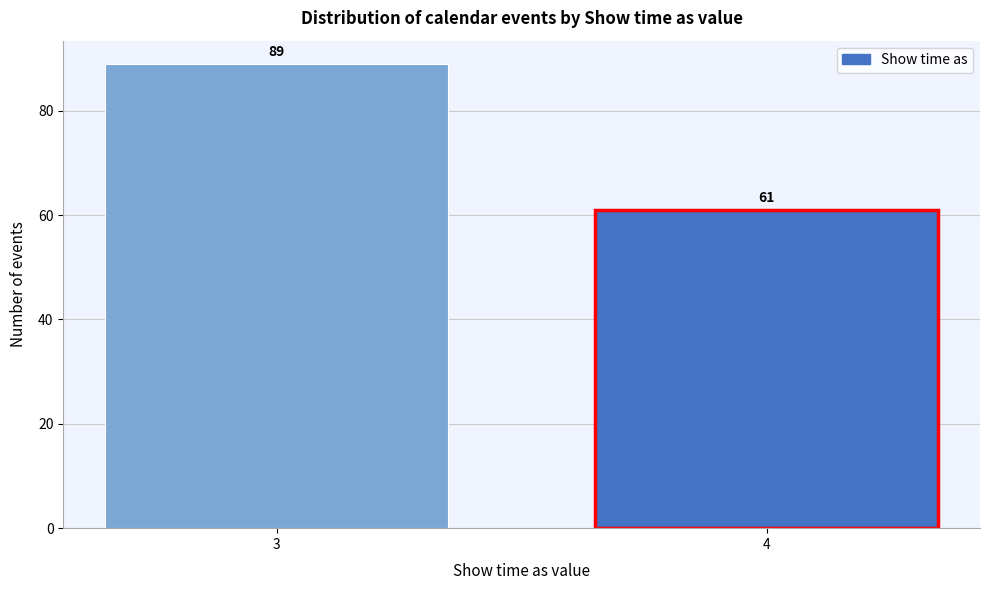

Reading left to right, transcribe all the data shown in this chart.

3=89	4=61